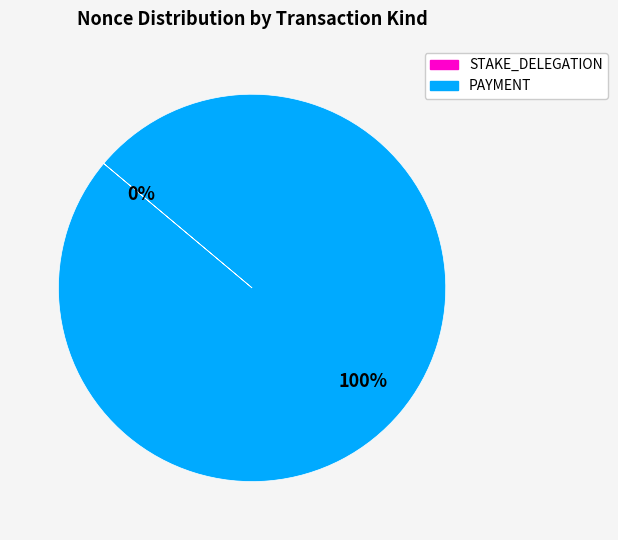

Does any single category account for the majority?

Yes